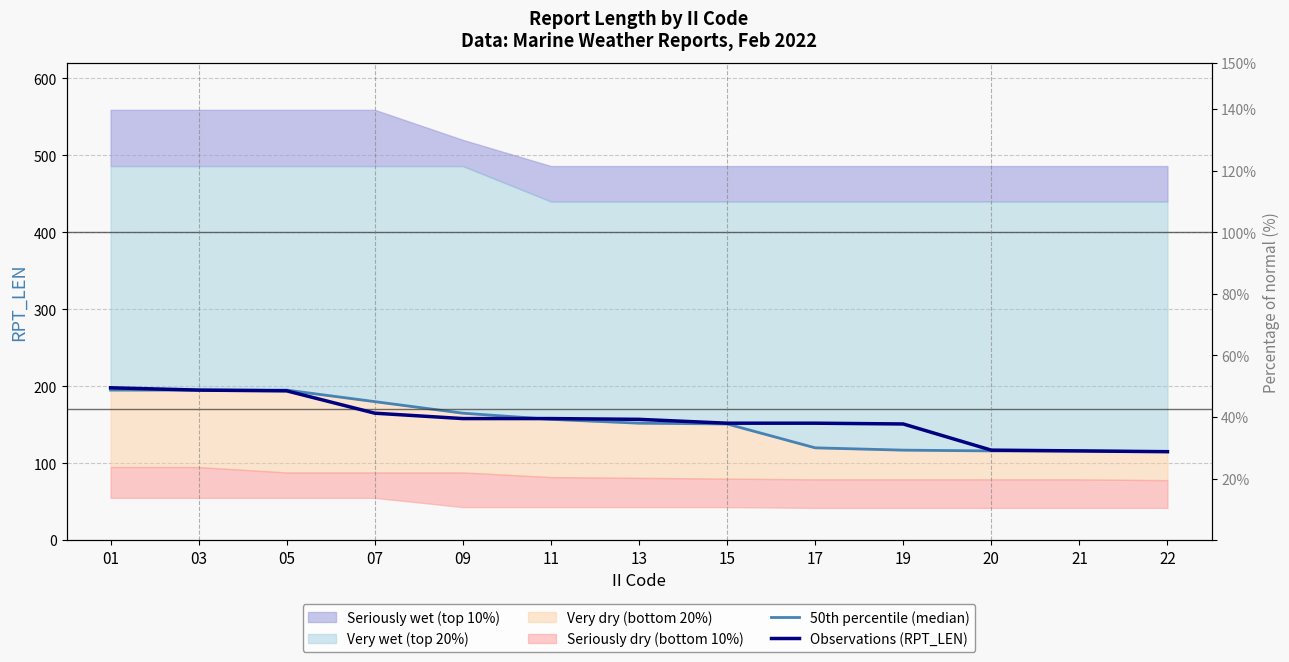

What is the spread (max minus min) of values at 05?

1